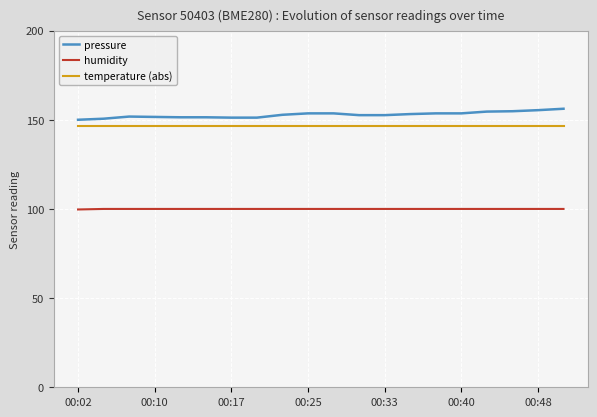

What is the smallest value displayed?

99.7